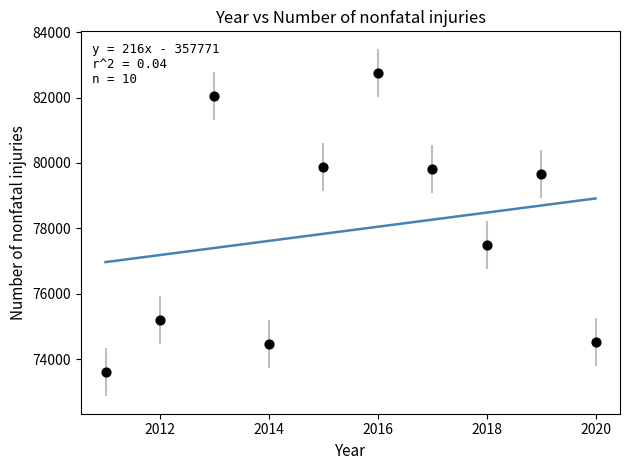

What is the range of X values (max minus min)?

9